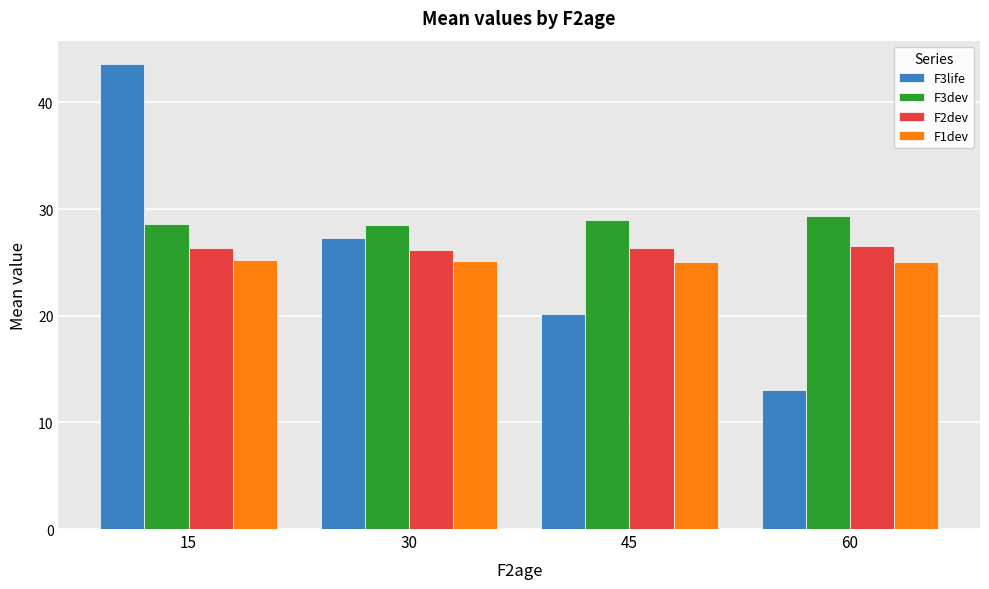

List the labels in order of F3life value, smallest first.

60, 45, 30, 15